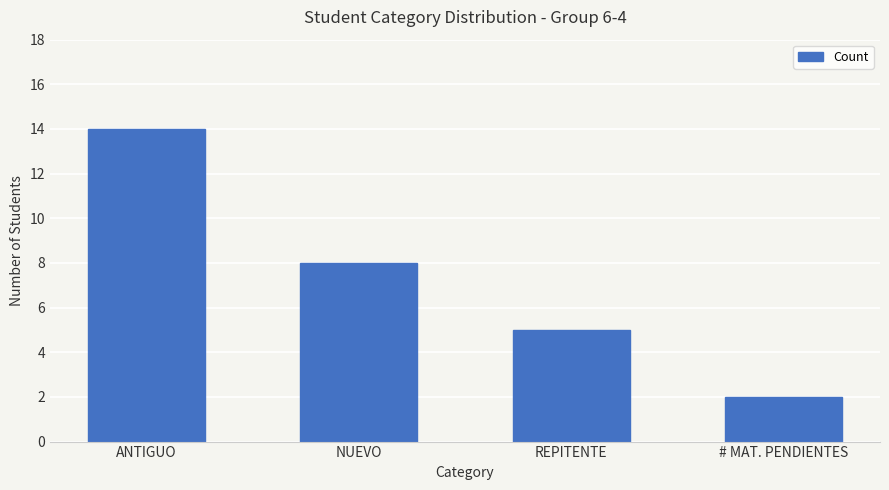

What is the greatest value displayed?

14